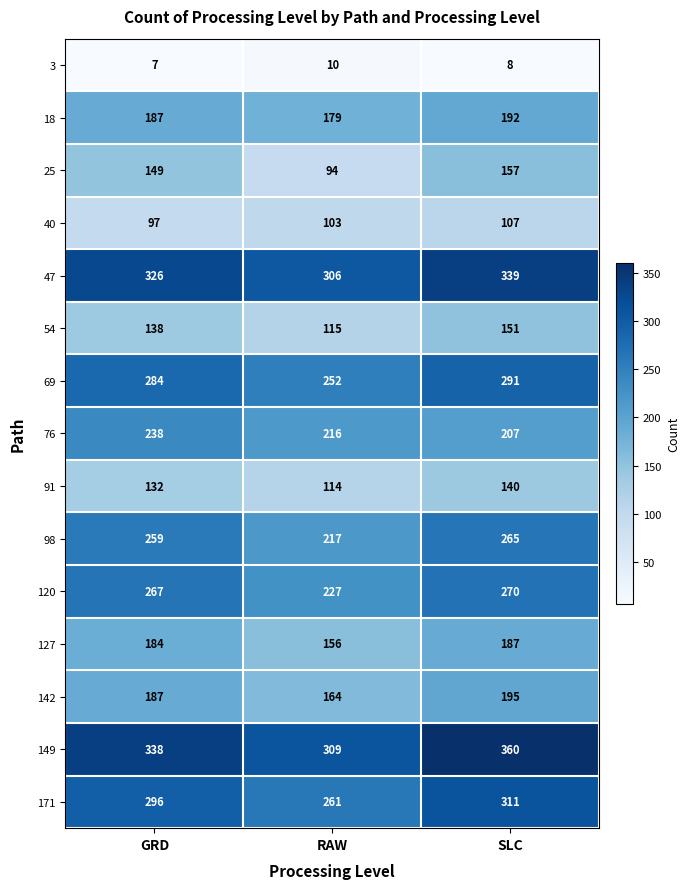

What is the difference between the maximum and minimum values in the 3 series?

3